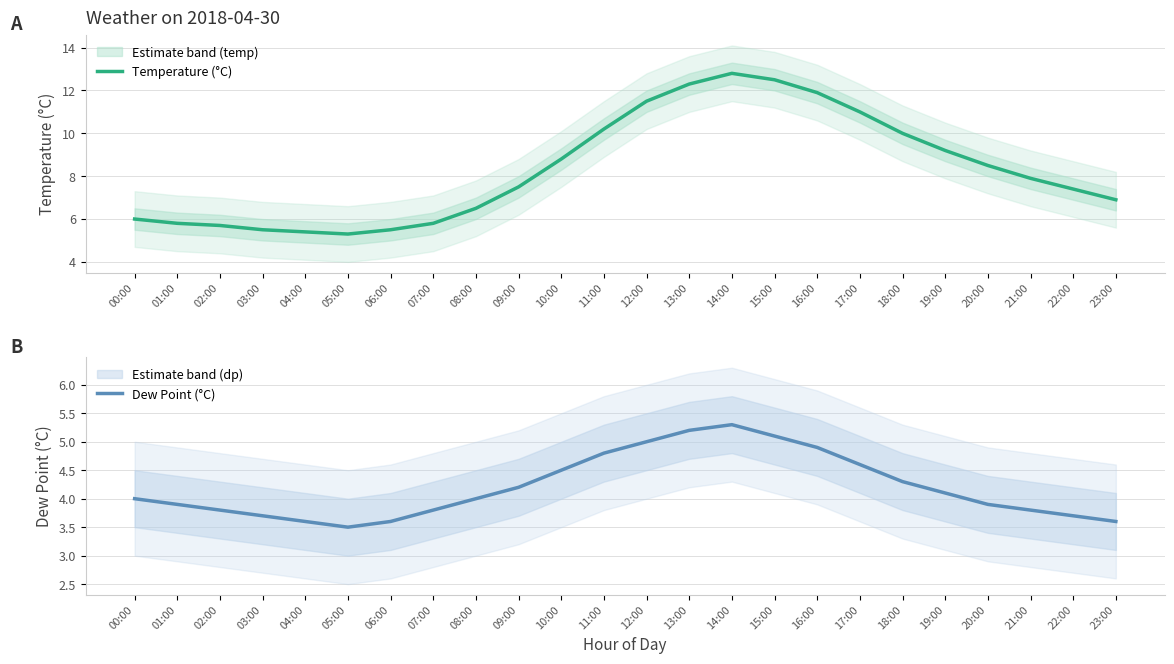

What is the difference between the maximum and second lowest values in the Dew Point (°C) series?

1.7